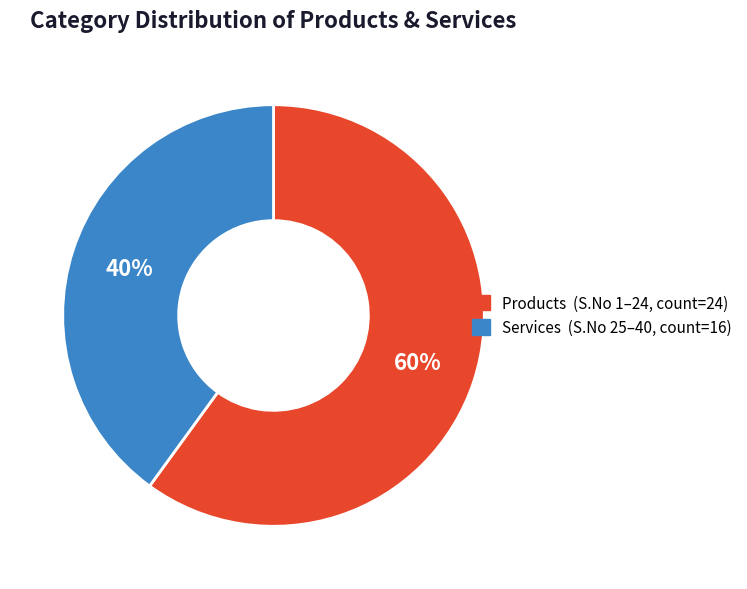

To the nearest percent, what is the difference between the largest and smallest slice percentages?

20%